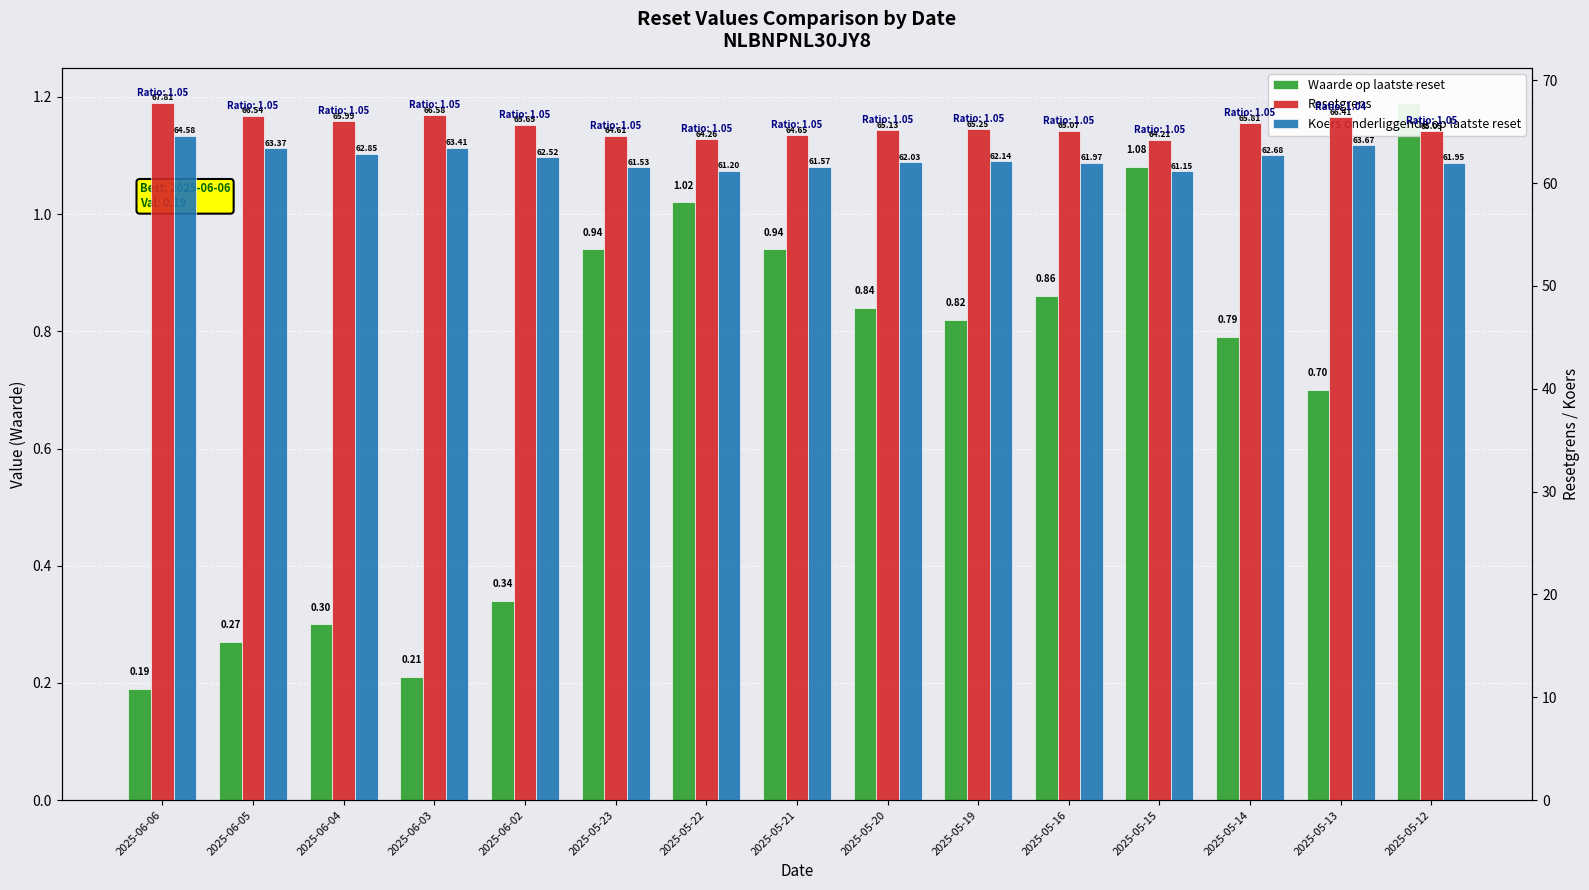

Is the value of Waarde op laatste reset at 2025-06-05 greater than the value of Resetgrens at 2025-05-13?

No